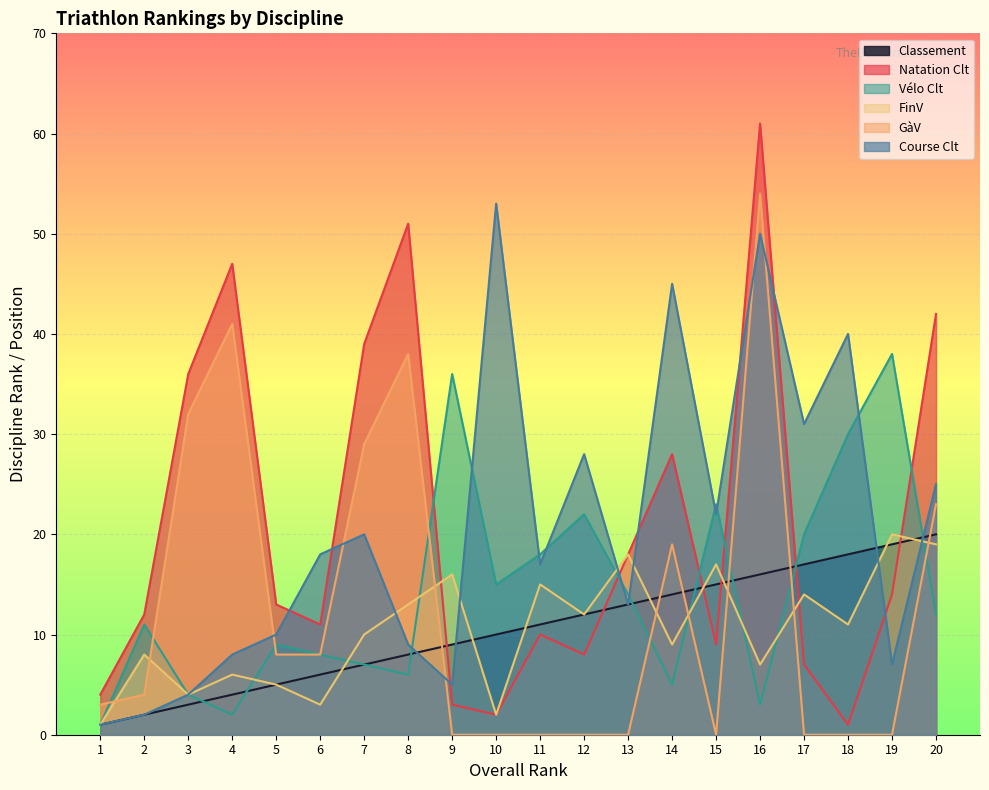

Between which two adjacent categories do FinV and Classement first intersect?

6 and 7